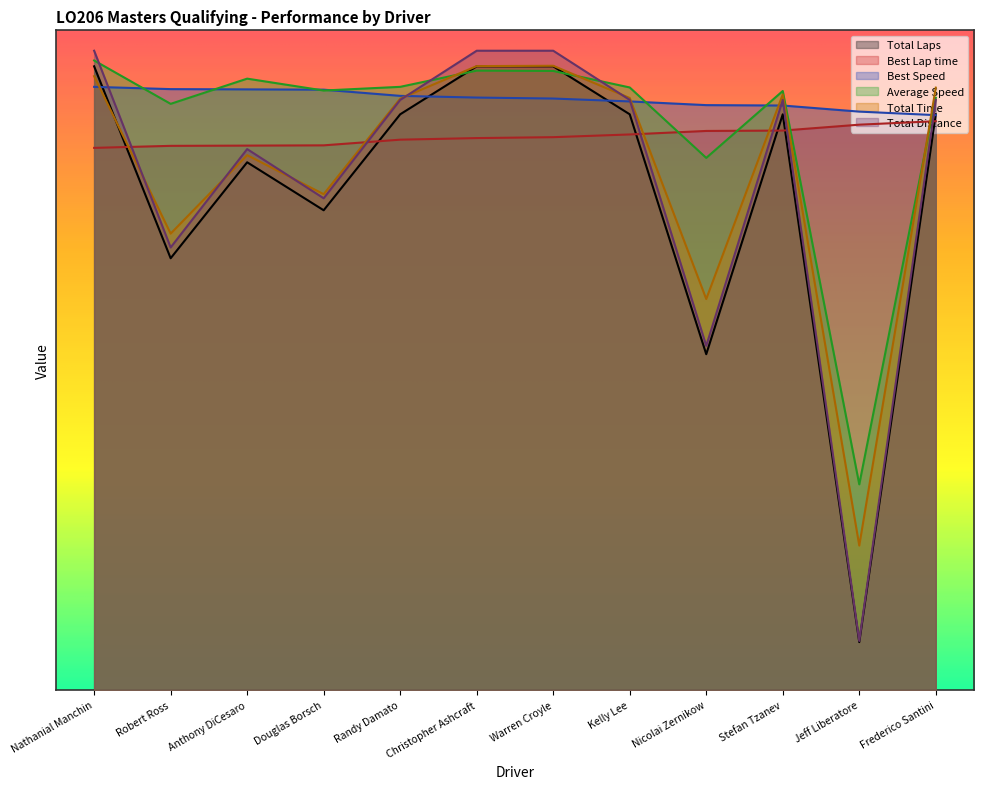

How many intersections are there between Best Speed and Total Distance?

6